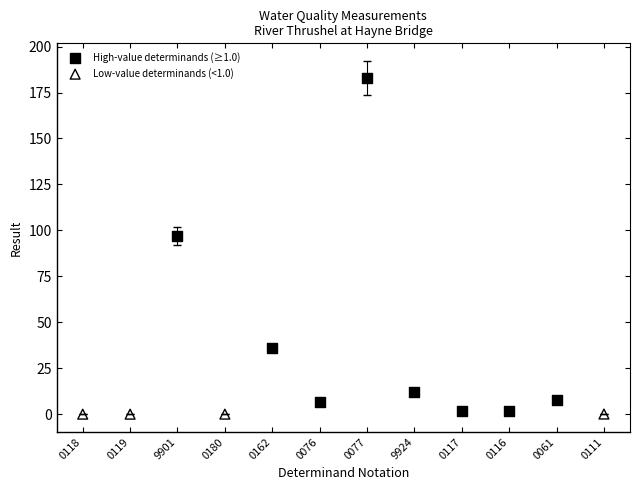

Which series has the largest Y range (max minus min)?

High-value determinands (≥1.0)